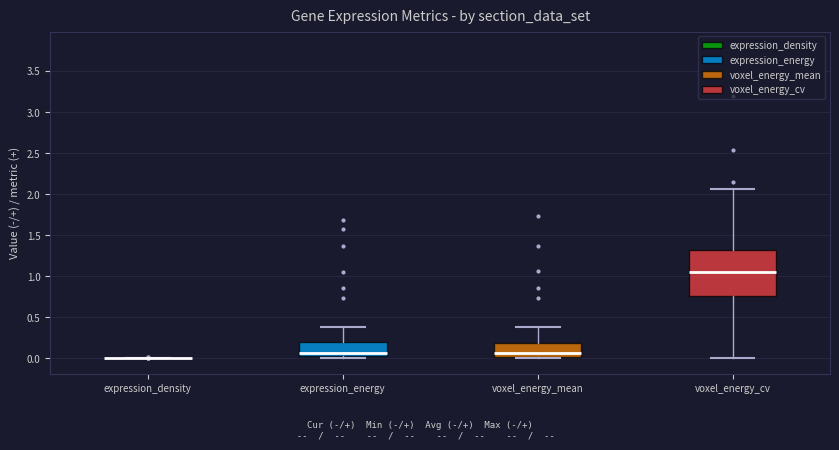

Where does the upper whisker of the box for voxel_energy_mean end on the y-axis? The values are not printed on the chart, so give them approximately, as read against the axis.

0.40